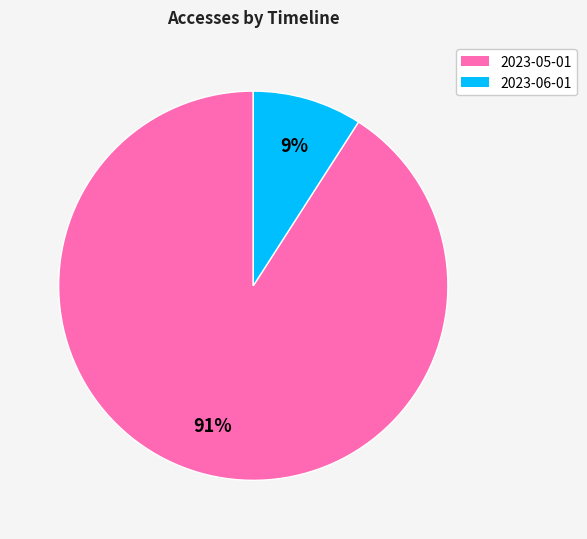

Which category has the biggest portion of the pie?

2023-05-01